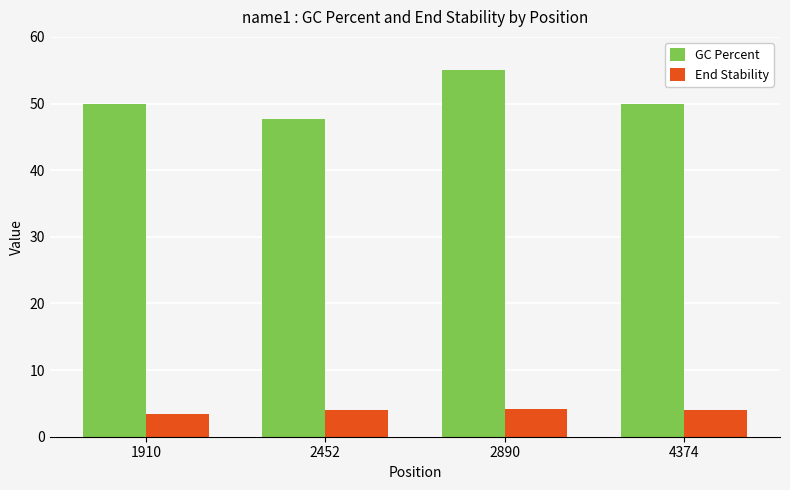

The GC Percent series shows 64.0 at 2452. True or false?

False